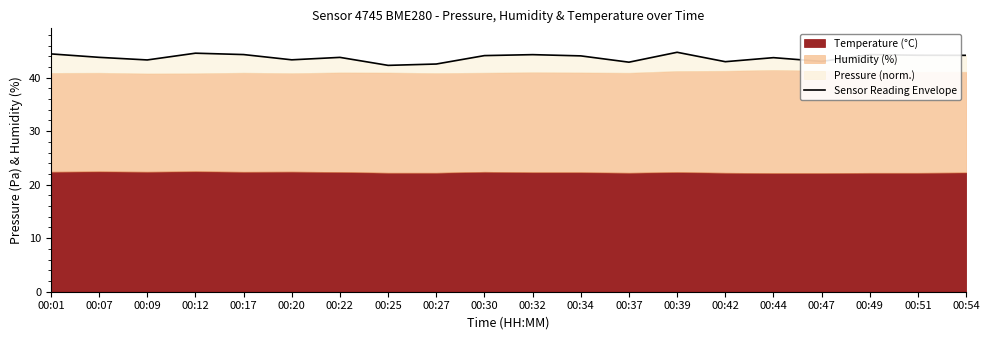

What is the approximate value at 00:39?

44.7